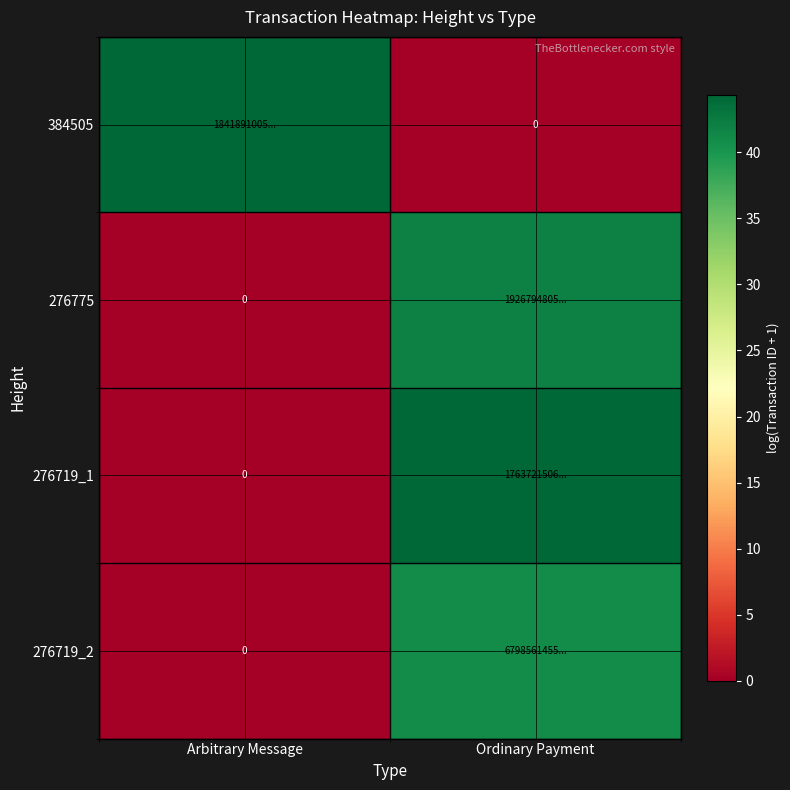

The value of 384505 at Ordinary Payment is 0.0. True or false?

True